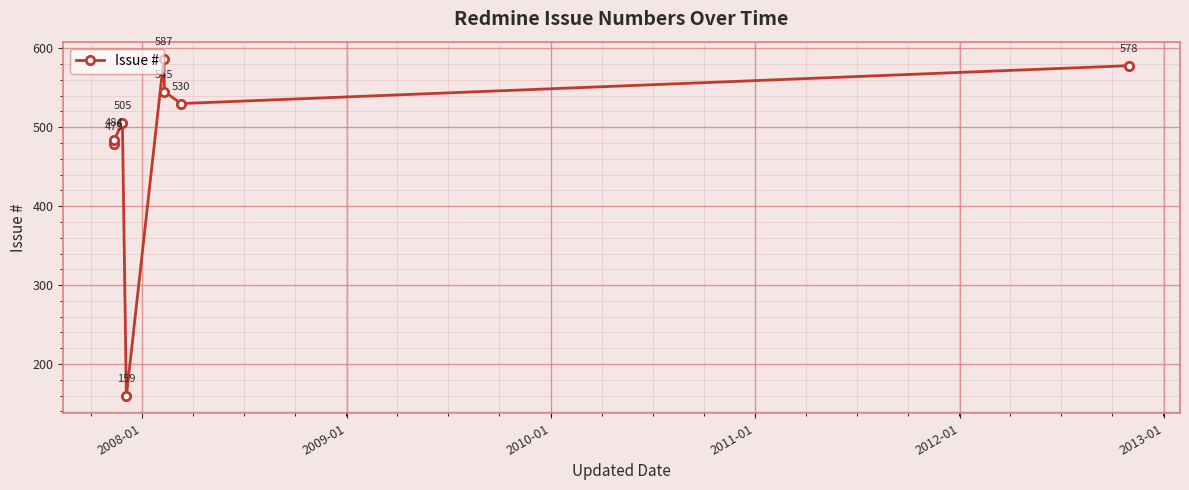

What is the value of the 3rd point from the left?

505